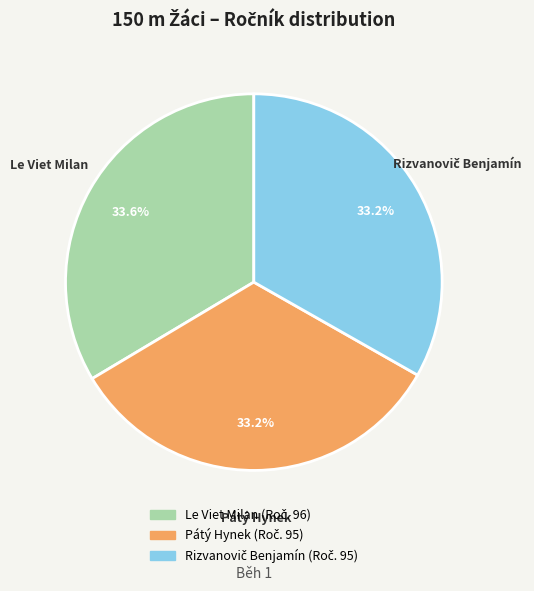

How many segments does this pie chart have?

3